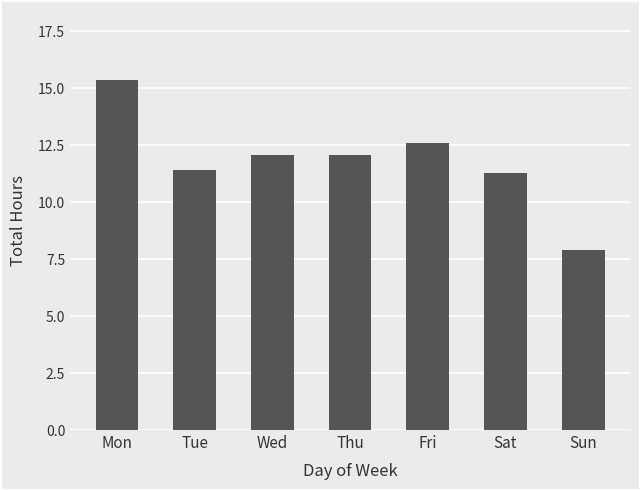

The value at Sun is 7.9. True or false?

True